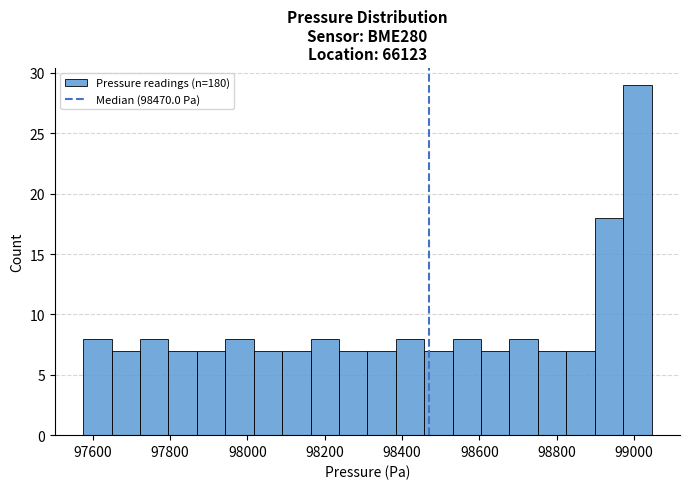

Read against the x-axis, roughly where is the centre of the tallest bar?

99000